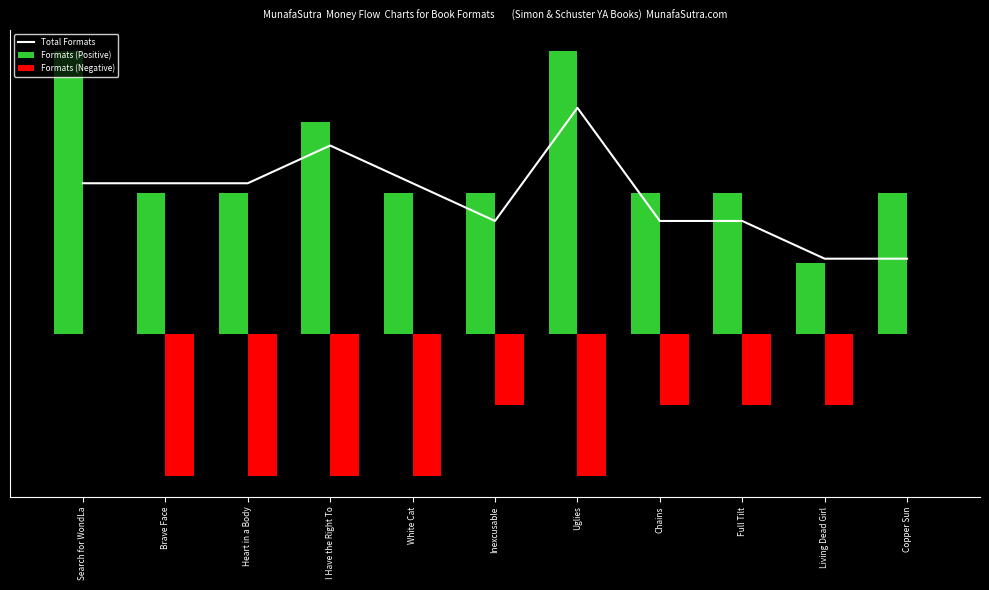

What is the spread (max minus min) of values at Copper Sun?

2.0